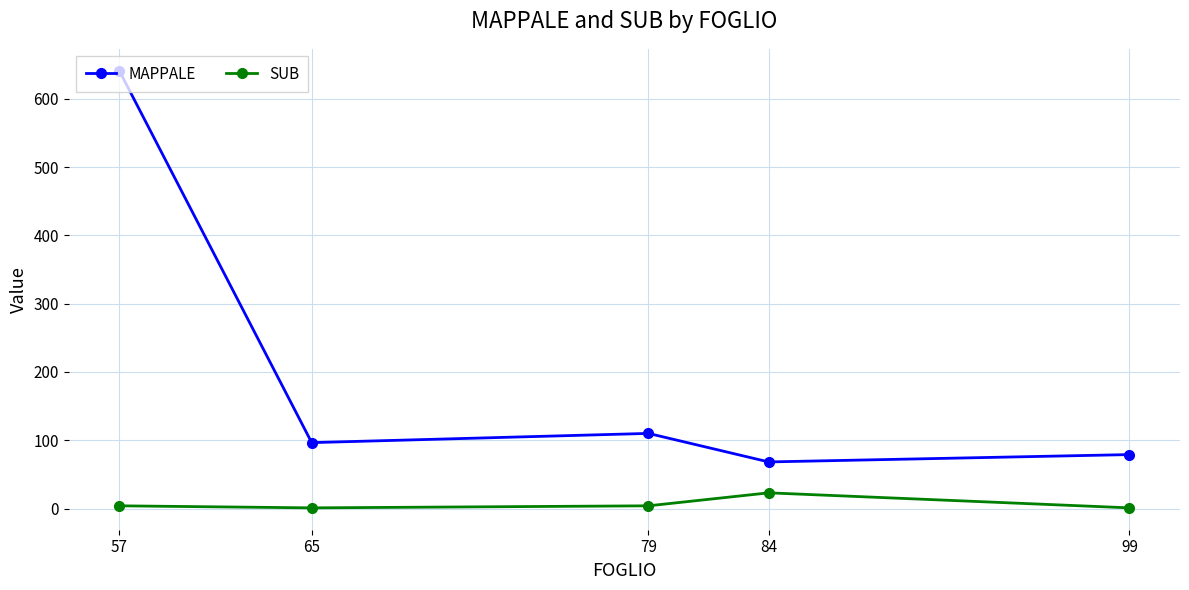

True or false: MAPPALE and SUB intersect in this chart.

False